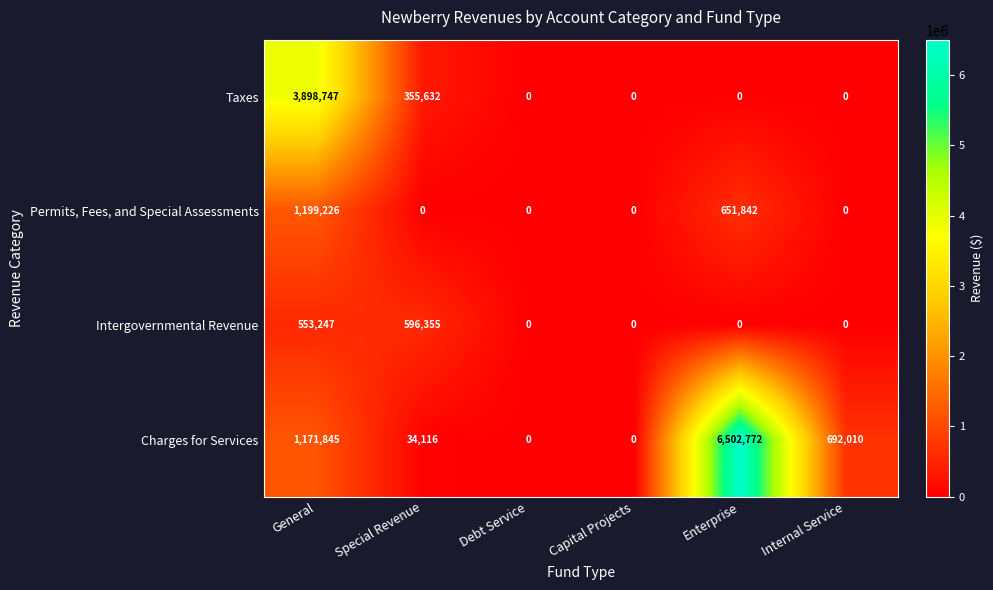

How many series are shown in this chart?

4